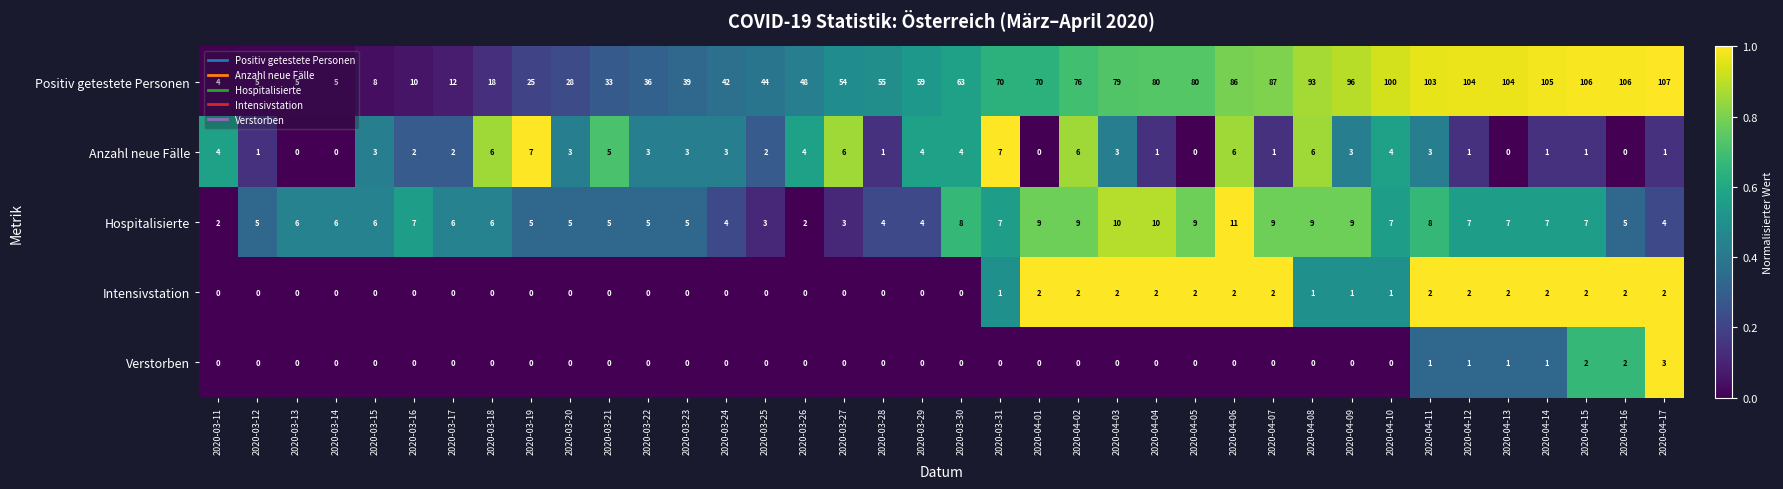

The value of Positiv getestete Personen at 2020-03-14 is 5. True or false?

True